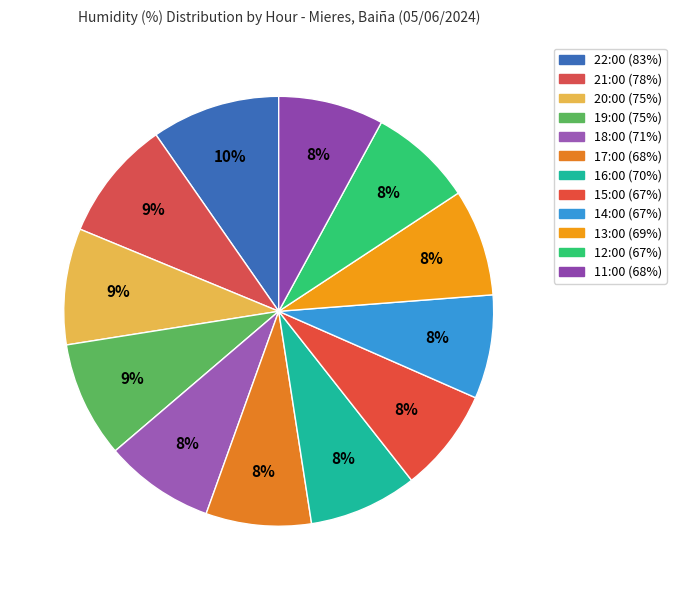

True or false: 16:00 accounts for 1% of the total.

False